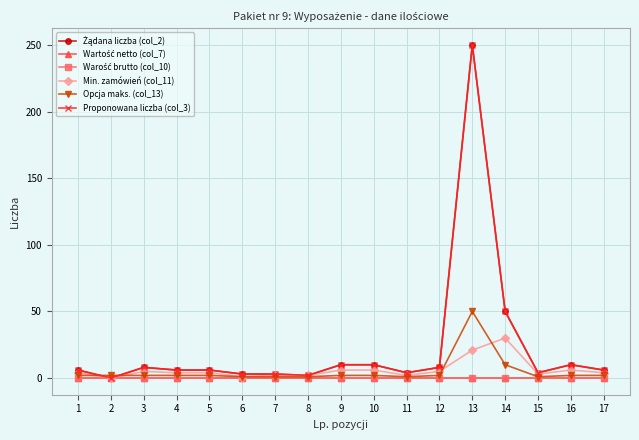

Reading right to left, what are all the values shown in this chart?

Żądana liczba (col_2): 6	10	4	50	250	8	4	10	10	2	3	3	6	6	8	0	6
Wartość netto (col_7): 0	0	0	0	0	0	0	0	0	0	0	0	0	0	0	0	0
Warość brutto (col_10): 0	0	0	0	0	0	0	0	0	0	0	0	0	0	0	0	0
Min. zamówień (col_11): 4	6	3	30	21	5	2	6	6	2	2	1	4	4	5	0	4
Opcja maks. (col_13): 2	2	1	10	50	2	1	2	2	1	1	1	2	2	2	2	2
Proponowana liczba (col_3): 6	10	4	50	250	8	4	10	10	2	3	3	6	6	8	0	6